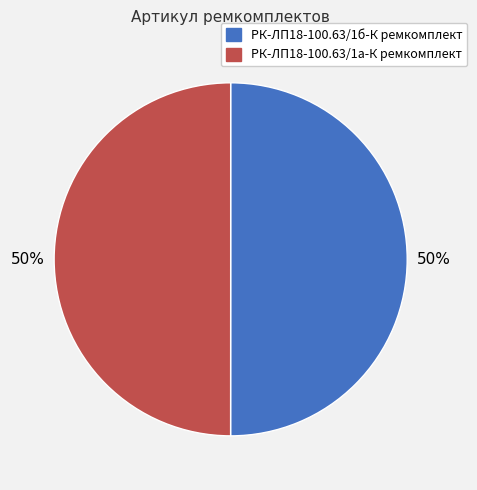

Approximately how many times larger is the value at РК-ЛП18-100.63/1а-К ремкомплект compared to РК-ЛП18-100.63/1б-К ремкомплект?

1.0